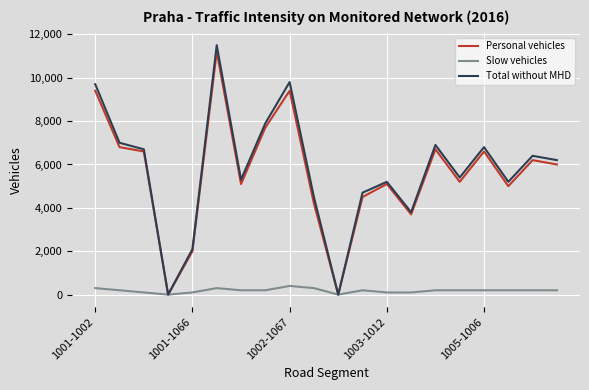

What is the maximum value for Personal vehicles?

11200